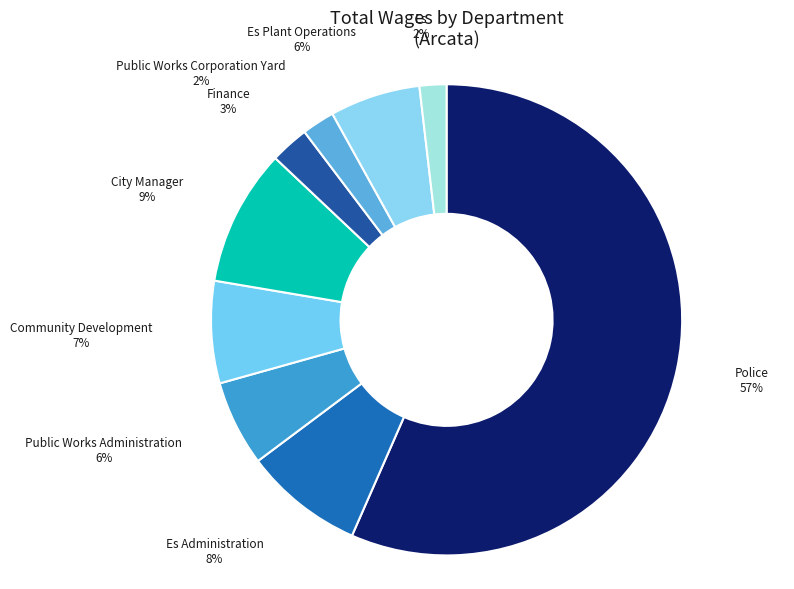

What percentage is the Finance slice, to the nearest percent?

3%